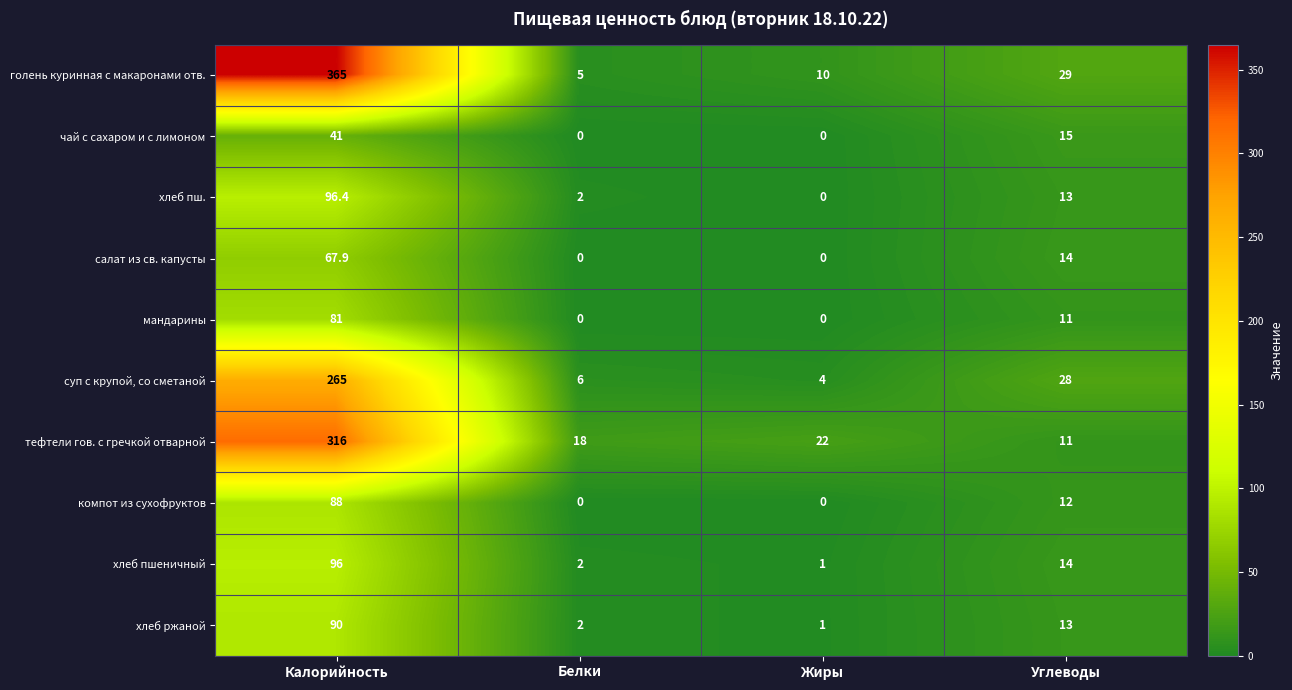

Which series has the largest total across all categories?

голень куринная с макаронами отв.